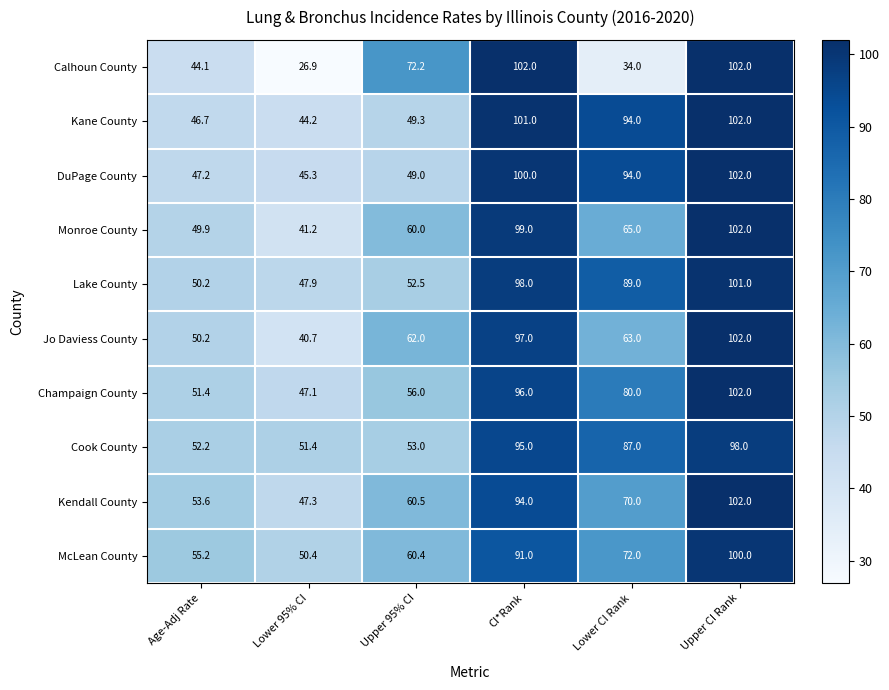

Which series has the largest total across all categories?

Lake County